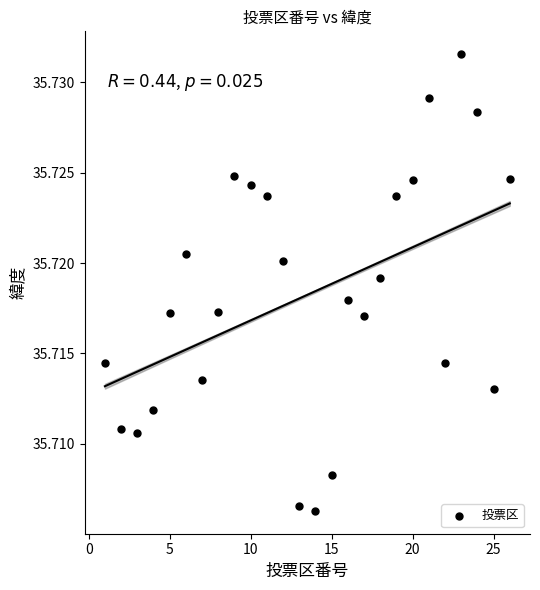

What is the range of X values (max minus min)?

25.0